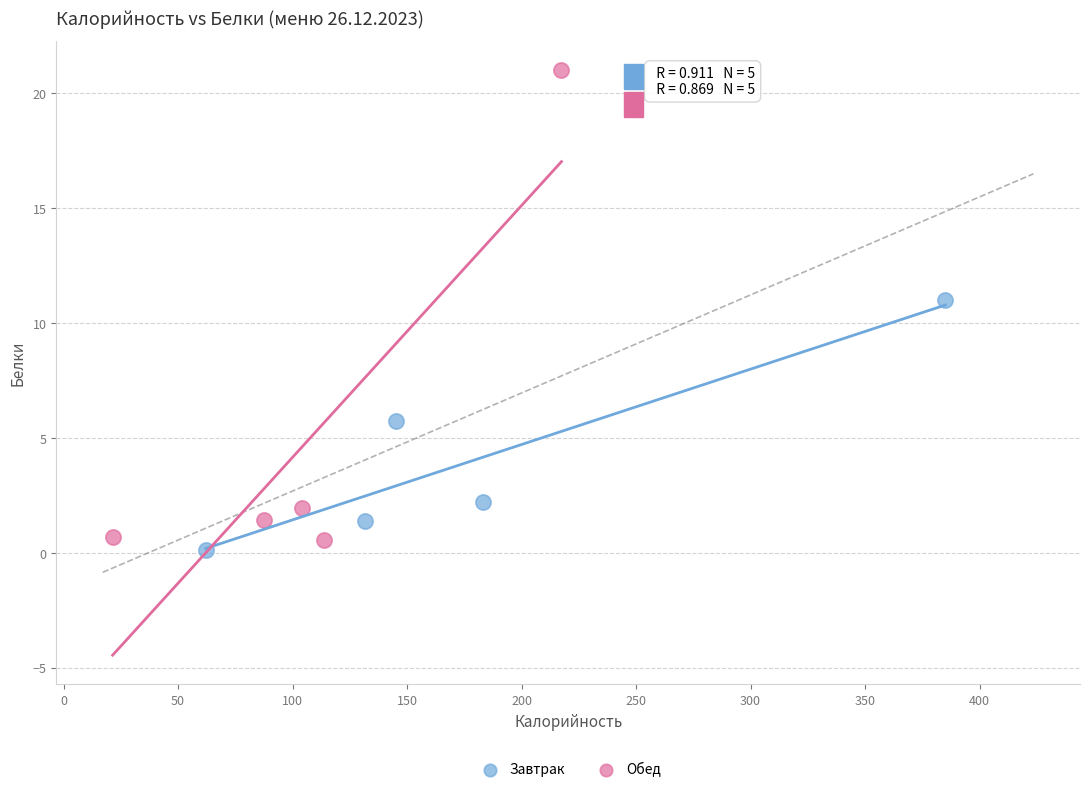

Which series reaches the maximum Y coordinate?

Обед